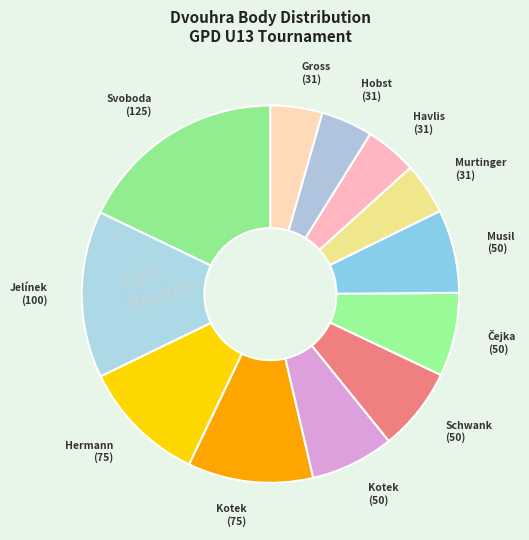

Count the number of slices in the pie.

12